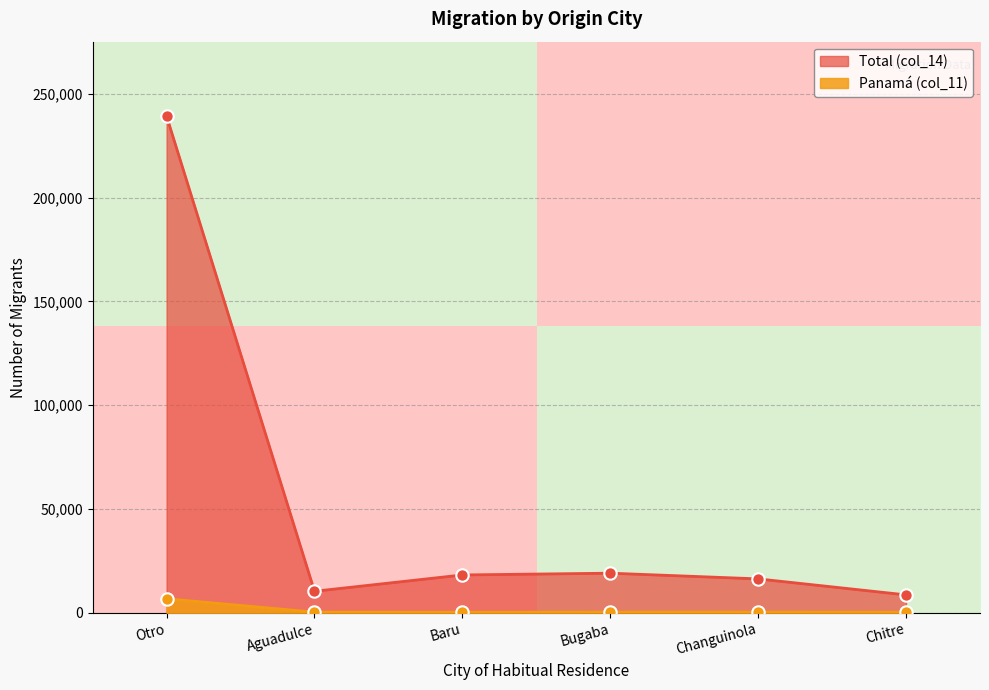

True or false: Total (col_14) and Panamá (col_11) cross at least once.

False